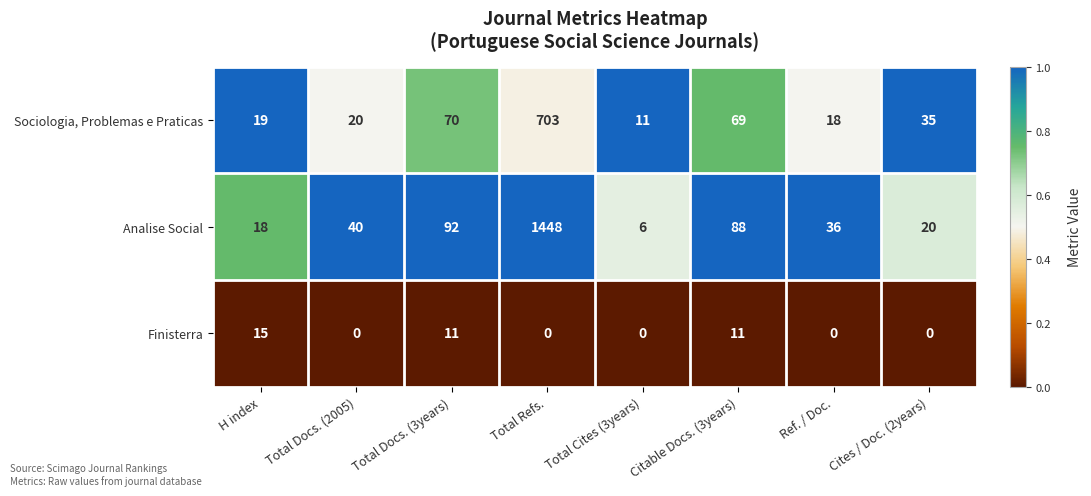

At which category is the sum across all series the highest?

Total Refs.